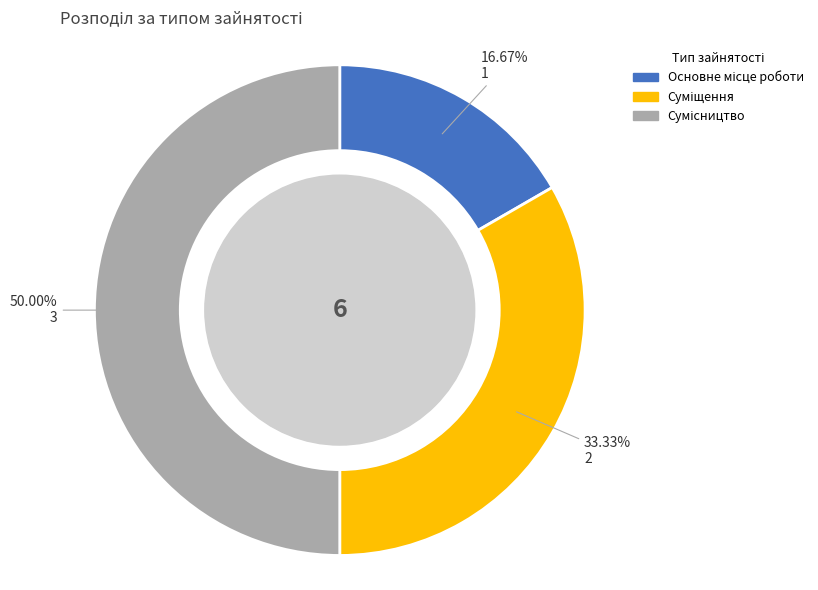

Rank the categories by value from lowest to highest.

Основне місце роботи, Суміщення, Сумісництво